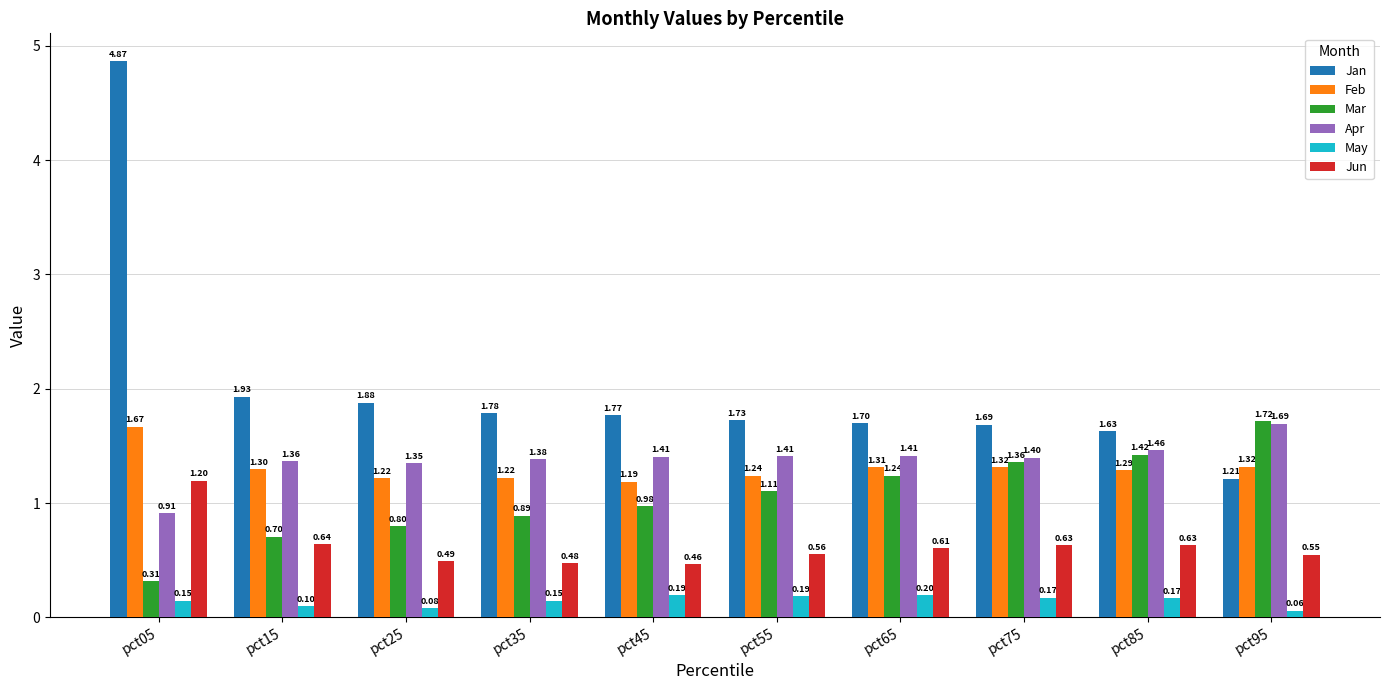

What is the value of the May bar at the 2nd from the left?

0.1